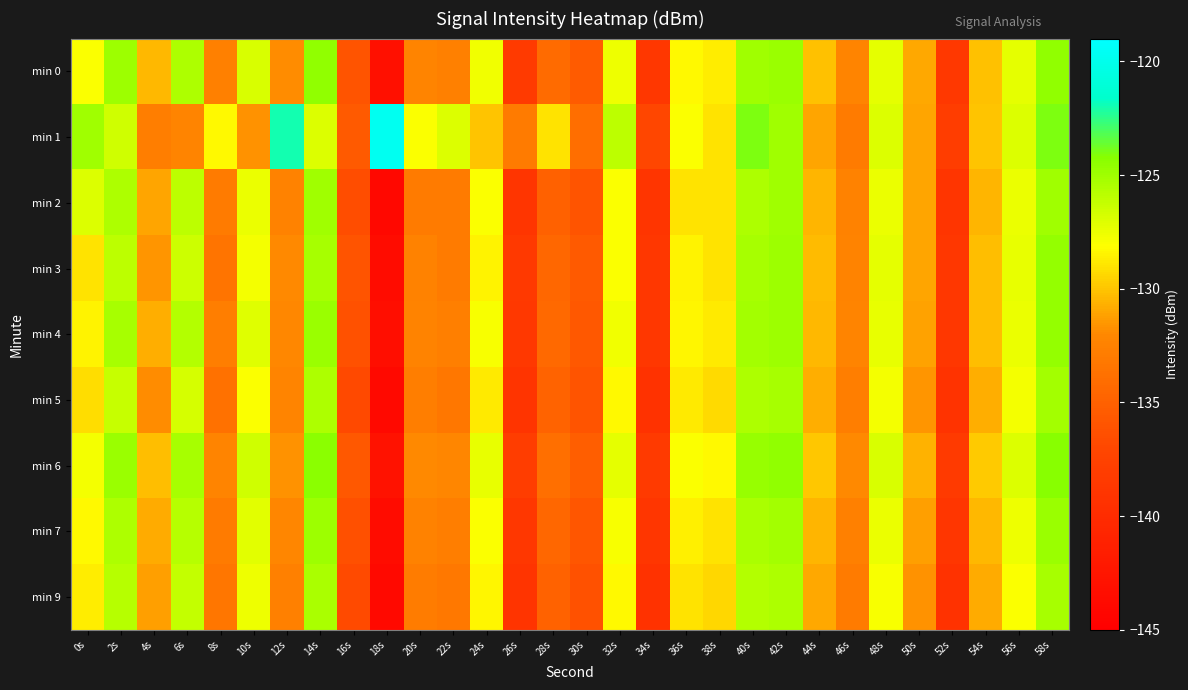

Reading right to left, list all the values displayed in this chart.

min 0: 58s=-124.5	56s=-127.3	54s=-130.1	52s=-138.6	50s=-130.9	48s=-127.3	46s=-132.3	44s=-130.2	42s=-124.8	40s=-125.0	38s=-128.7	36s=-128.3	34s=-138.6	32s=-127.6	30s=-135.5	28s=-134.2	26s=-138.3	24s=-127.7	22s=-132.5	20s=-132.2	18s=-143.1	16s=-136.0	14s=-124.5	12s=-131.9	10s=-126.8	8s=-132.6	6s=-125.4	4s=-130.5	2s=-124.9	0s=-128.0
min 1: 58s=-124.0	56s=-127.0	54s=-130.0	52s=-138.0	50s=-131.0	48s=-127.0	46s=-133.0	44s=-131.0	42s=-125.0	40s=-124.0	38s=-129.0	36s=-128.0	34s=-137.0	32s=-126.0	30s=-134.0	28s=-129.0	26s=-133.0	24s=-130.0	22s=-127.0	20s=-128.0	18s=-119.8	16s=-135.5	14s=-126.9	12s=-122.0	10s=-131.6	8s=-128.3	6s=-132.3	4s=-132.8	2s=-126.6	0s=-125.0
min 2: 58s=-125.0	56s=-127.5	54s=-130.5	52s=-139.0	50s=-131.0	48s=-127.5	46s=-132.5	44s=-130.5	42s=-125.0	40s=-125.5	38s=-129.0	36s=-129.0	34s=-139.0	32s=-128.0	30s=-136.0	28s=-135.0	26s=-139.0	24s=-128.0	22s=-133.0	20s=-133.0	18s=-144.0	16s=-136.5	14s=-125.0	12s=-132.5	10s=-127.5	8s=-133.0	6s=-126.0	4s=-131.0	2s=-125.5	0s=-127.0
min 3: 58s=-124.6	56s=-127.4	54s=-130.2	52s=-138.7	50s=-131.0	48s=-127.3	46s=-132.4	44s=-130.3	42s=-124.9	40s=-125.2	38s=-129.0	36s=-128.5	34s=-138.8	32s=-128.0	30s=-135.5	28s=-134.5	26s=-138.5	24s=-128.5	22s=-133.0	20s=-132.5	18s=-143.5	16s=-136.0	14s=-125.2	12s=-132.0	10s=-127.8	8s=-133.5	6s=-126.5	4s=-131.5	2s=-126.0	0s=-129.0
min 4: 58s=-124.6	56s=-127.5	54s=-130.2	52s=-138.7	50s=-131.1	48s=-127.4	46s=-132.3	44s=-130.4	42s=-124.9	40s=-125.1	38s=-128.8	36s=-128.4	34s=-138.8	32s=-127.7	30s=-135.7	28s=-134.4	26s=-138.6	24s=-127.9	22s=-132.7	20s=-132.4	18s=-143.3	16s=-136.2	14s=-124.8	12s=-132.1	10s=-127.1	8s=-132.8	6s=-125.7	4s=-130.7	2s=-125.2	0s=-128.5
min 5: 58s=-125.1	56s=-127.8	54s=-130.7	52s=-139.2	50s=-131.5	48s=-127.8	46s=-132.8	44s=-130.7	42s=-125.2	40s=-125.5	38s=-129.3	36s=-128.8	34s=-139.3	32s=-128.3	30s=-136.0	28s=-134.8	26s=-139.1	24s=-128.8	22s=-133.3	20s=-132.8	18s=-143.8	16s=-136.8	14s=-125.5	12s=-132.3	10s=-128.0	8s=-133.8	6s=-126.8	4s=-131.8	2s=-126.3	0s=-129.2
min 6: 58s=-124.2	56s=-127.0	54s=-129.8	52s=-138.3	50s=-130.6	48s=-126.9	46s=-131.9	44s=-129.9	42s=-124.5	40s=-124.7	38s=-128.3	36s=-128.0	34s=-138.3	32s=-127.3	30s=-135.2	28s=-133.9	26s=-138.0	24s=-127.4	22s=-132.2	20s=-131.9	18s=-142.8	16s=-135.7	14s=-124.3	12s=-131.6	10s=-126.6	8s=-132.3	6s=-125.2	4s=-130.2	2s=-124.8	0s=-127.8
min 7: 58s=-124.8	56s=-127.6	54s=-130.4	52s=-138.9	50s=-131.2	48s=-127.5	46s=-132.6	44s=-130.5	42s=-125.1	40s=-125.3	38s=-129.0	36s=-128.6	34s=-138.9	32s=-127.9	30s=-135.8	28s=-134.5	26s=-138.7	24s=-128.0	22s=-132.8	20s=-132.5	18s=-143.5	16s=-136.3	14s=-124.9	12s=-132.2	10s=-127.2	8s=-133.0	6s=-125.8	4s=-130.8	2s=-125.4	0s=-128.3
min 9: 58s=-125.2	56s=-128.0	54s=-130.8	52s=-139.3	50s=-131.6	48s=-127.9	46s=-133.0	44s=-130.9	42s=-125.5	40s=-125.7	38s=-129.4	36s=-129.0	34s=-139.3	32s=-128.3	30s=-136.2	28s=-134.9	26s=-139.1	24s=-128.4	22s=-133.2	20s=-132.9	18s=-143.9	16s=-136.7	14s=-125.3	12s=-132.6	10s=-127.6	8s=-133.4	6s=-126.2	4s=-131.2	2s=-125.8	0s=-128.7